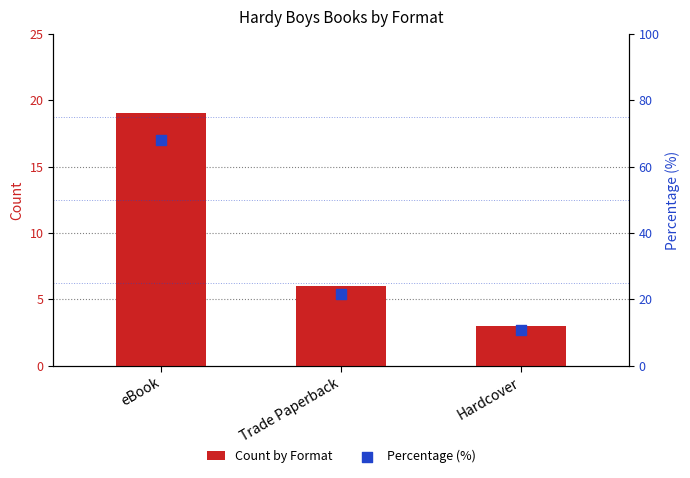

What is the total value across all series at Hardcover?

13.7